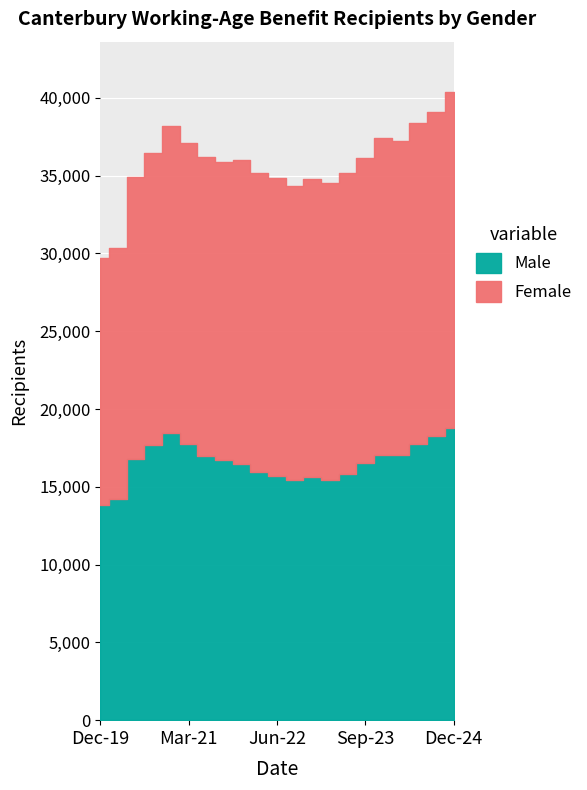

Rank the series by their maximum value, from lowest to highest.

Male, Female